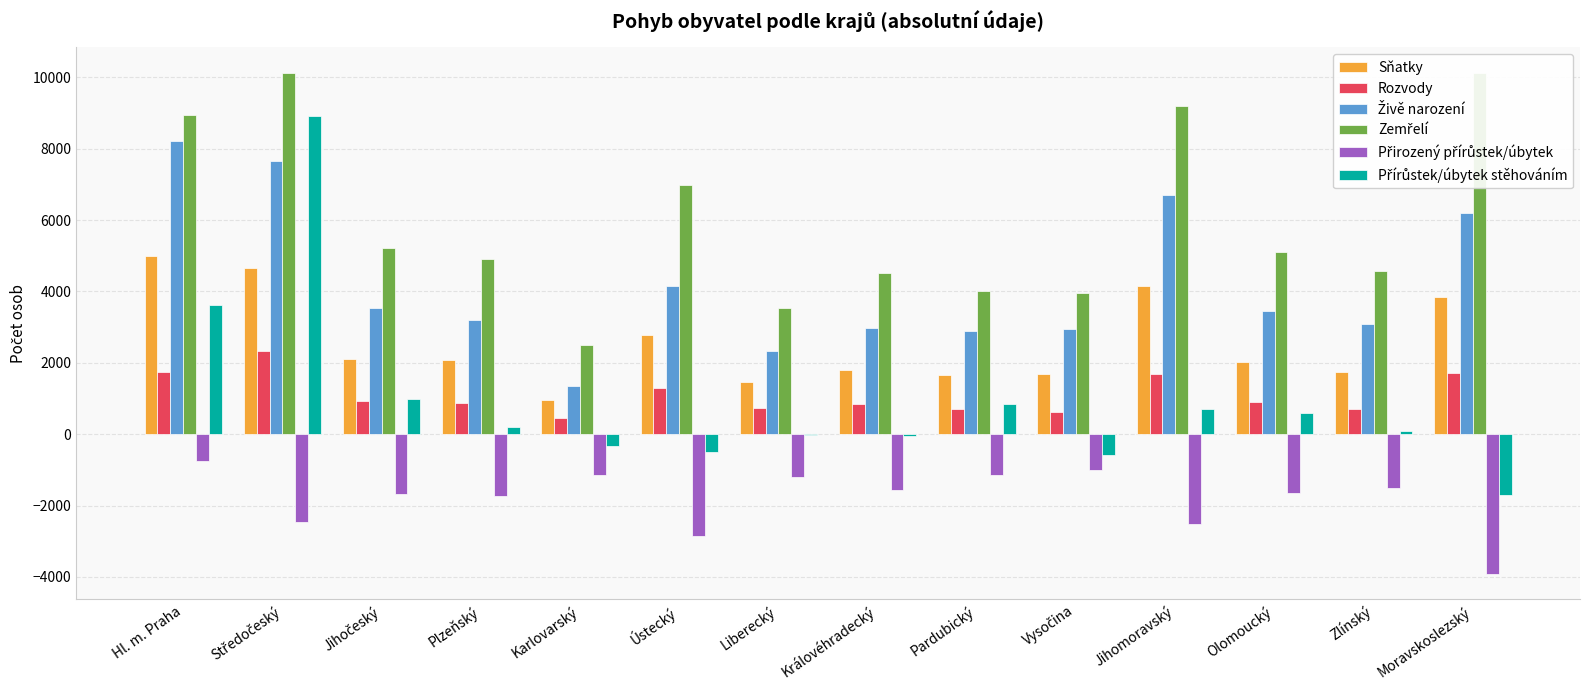

List the labels in order of Sňatky value, largest first.

Hl. m. Praha, Středočeský, Jihomoravský, Moravskoslezský, Ústecký, Jihočeský, Plzeňský, Olomoucký, Královéhradecký, Zlínský, Vysočina, Pardubický, Liberecký, Karlovarský